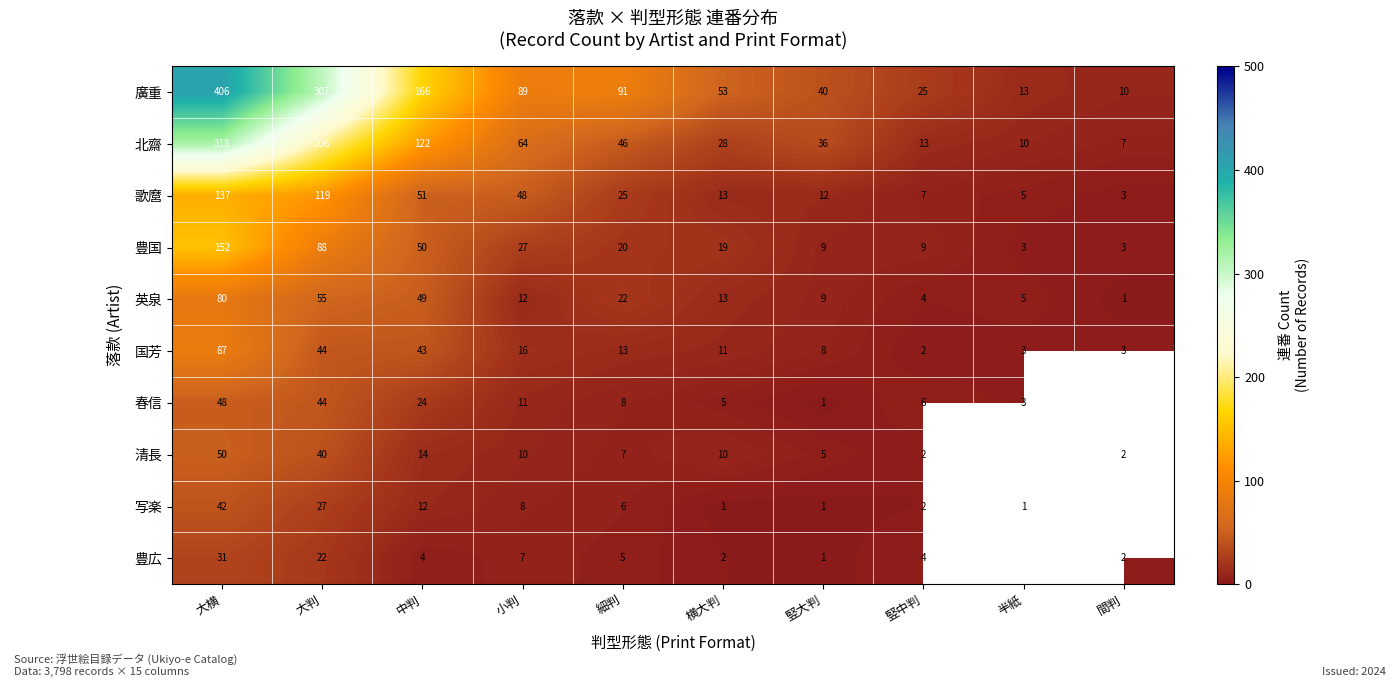

What is the sum of all 豊国 values?

380